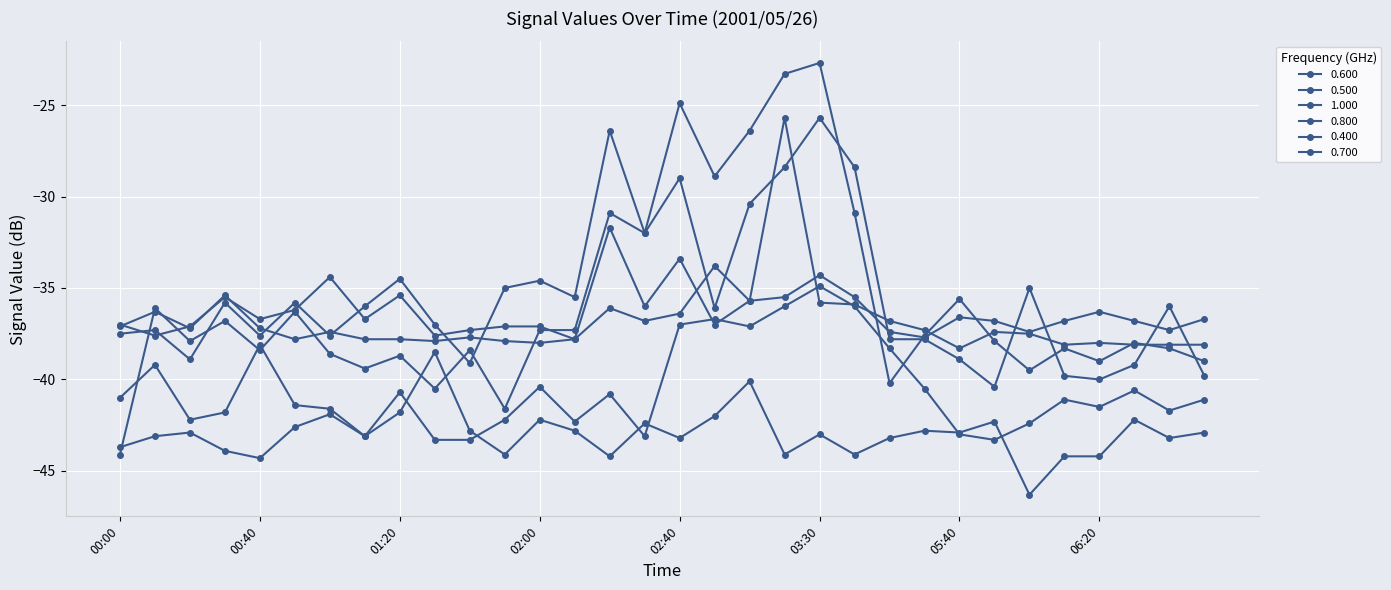

How many lines are shown in the chart?

6